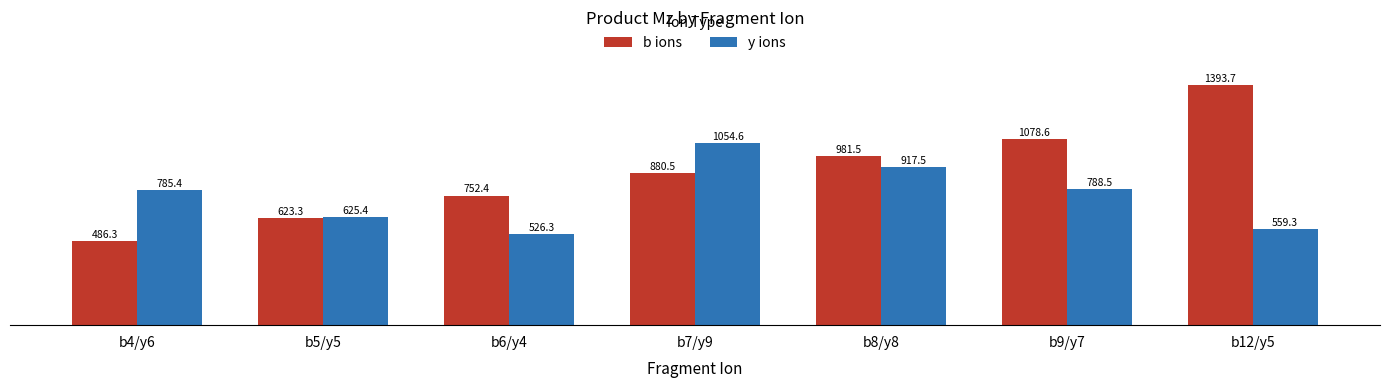

Reading right to left, list all the values displayed in this chart.

b ions: b12/y5=1393.7	b9/y7=1078.6	b8/y8=981.5	b7/y9=880.5	b6/y4=752.4	b5/y5=623.3	b4/y6=486.3
y ions: b12/y5=559.3	b9/y7=788.5	b8/y8=917.5	b7/y9=1054.6	b6/y4=526.3	b5/y5=625.4	b4/y6=785.4